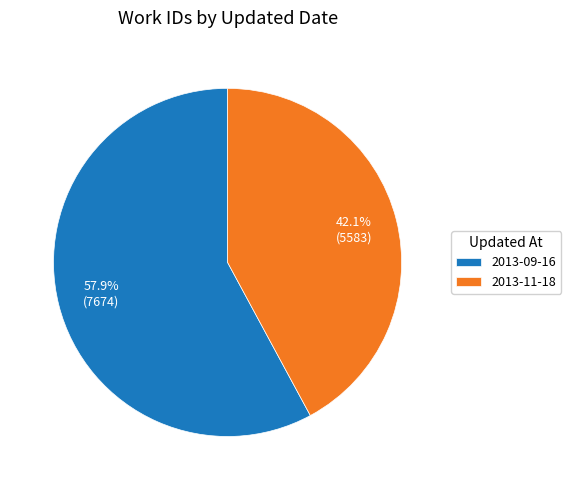

Which slice is the largest?

2013-09-16